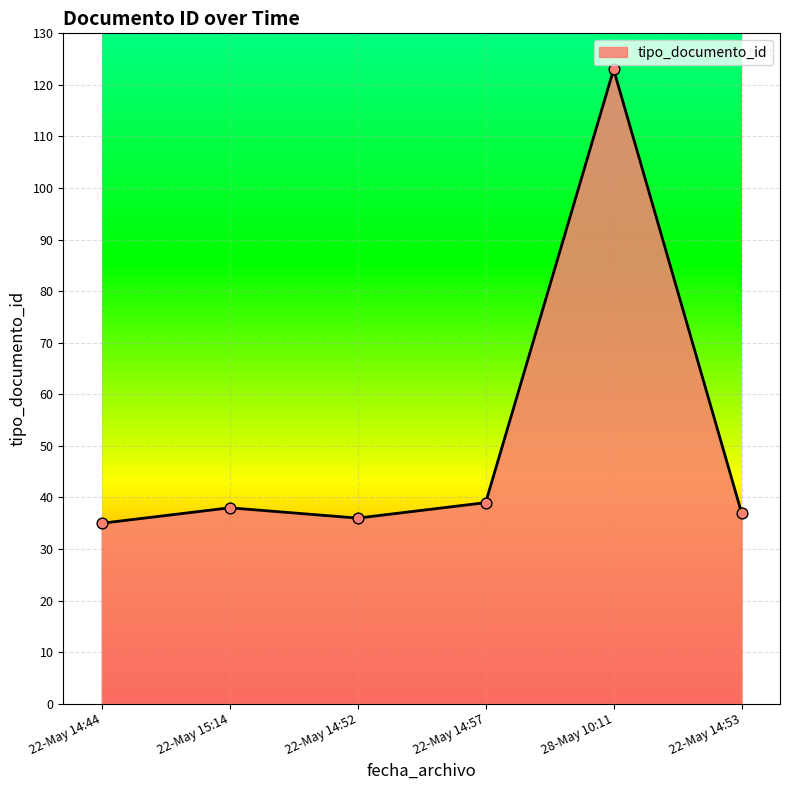

What is the ratio of the value at 22-May 14:52 to the value at 22-May 15:14?

0.9